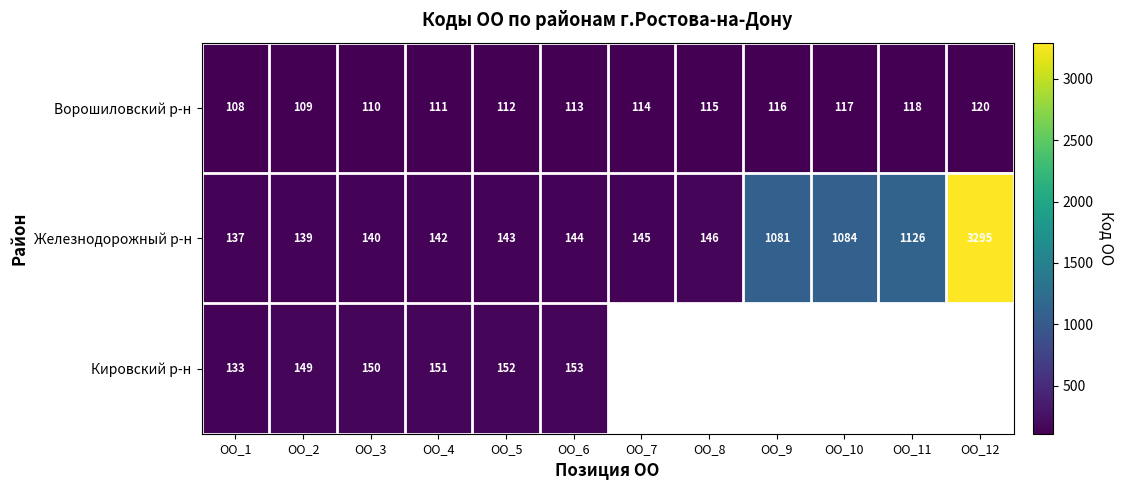

What is the difference between the highest and lowest values at ОО_4?

40